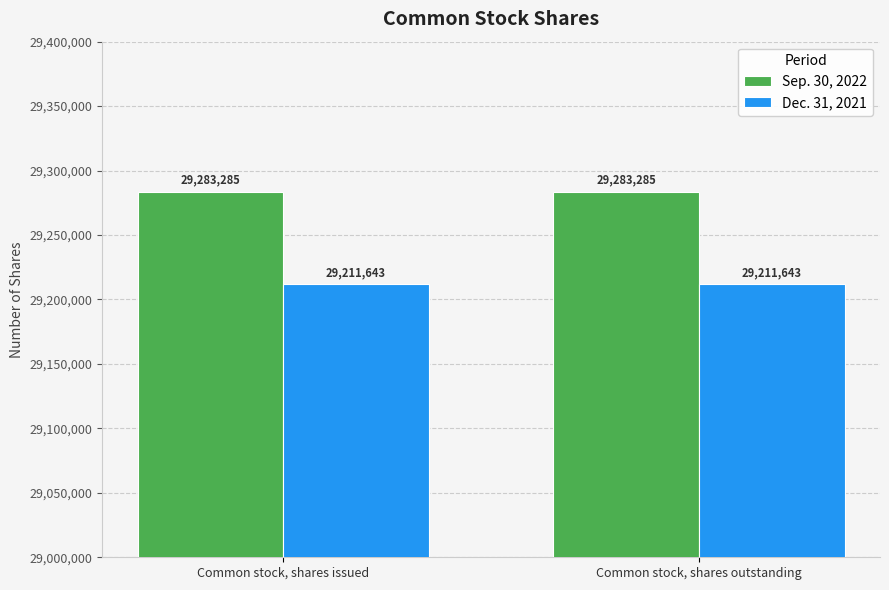

What is the average value of the Dec. 31, 2021 series?

29211643